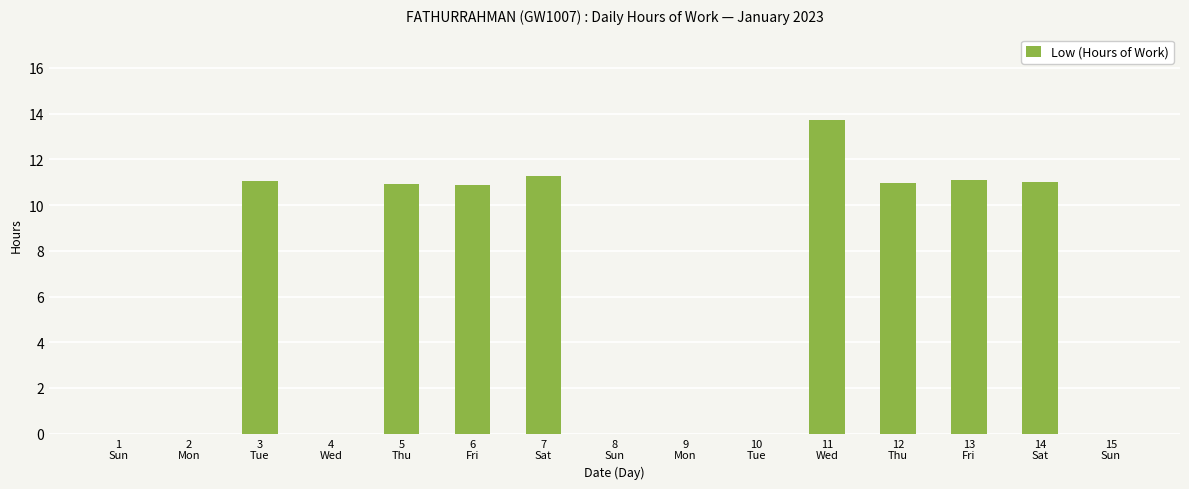

What is the sum of all values?

90.9